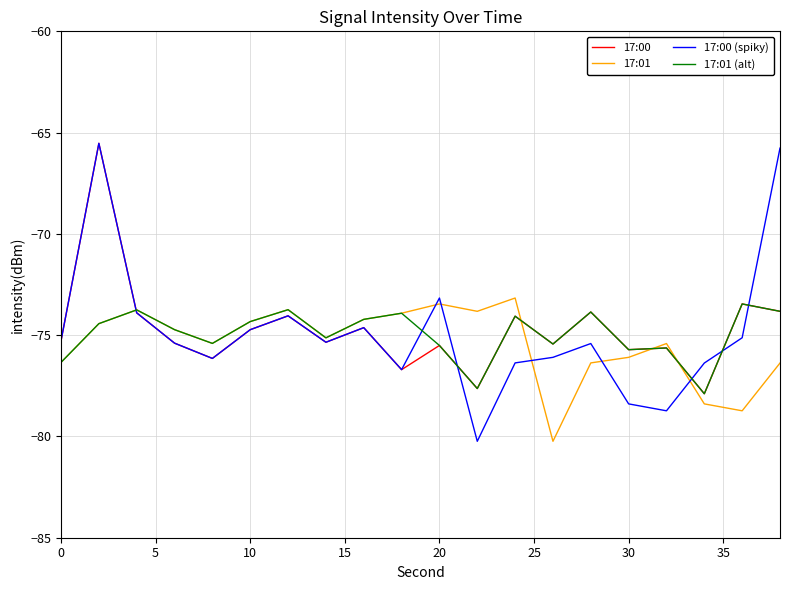

Which series has the largest range (max minus min)?

17:00 (spiky)